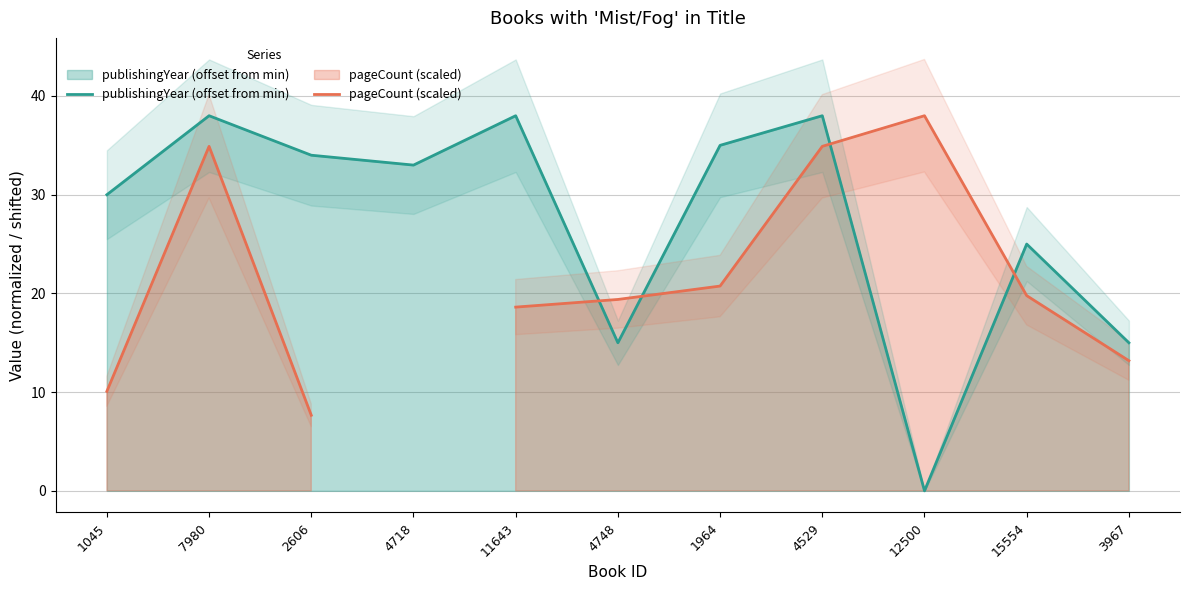

What is the difference between the second highest and second lowest values in the publishingYear (offset from min) series?

23